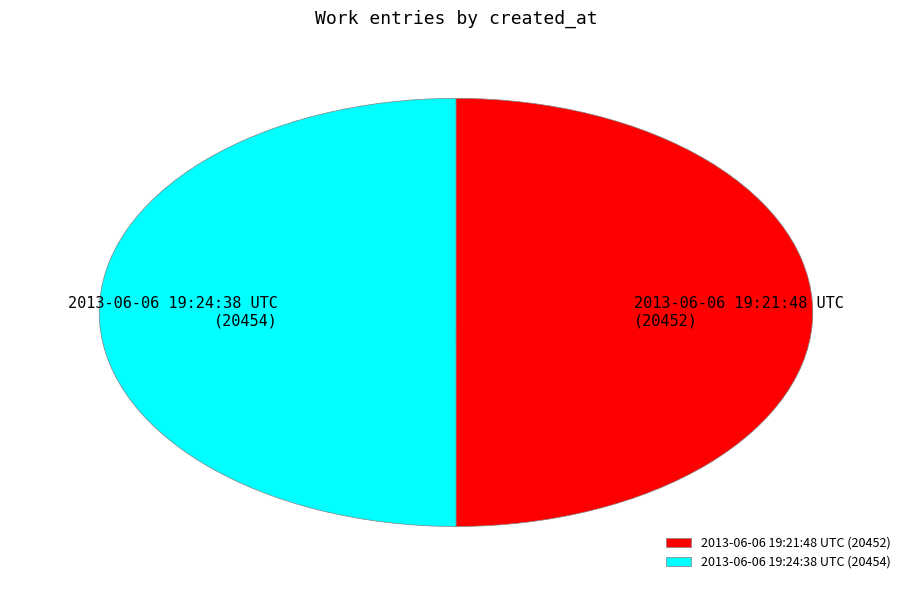

Combined, do 2013-06-06 19:24:38 UTC (20454) and 2013-06-06 19:21:48 UTC (20452) account for over 50%?

Yes